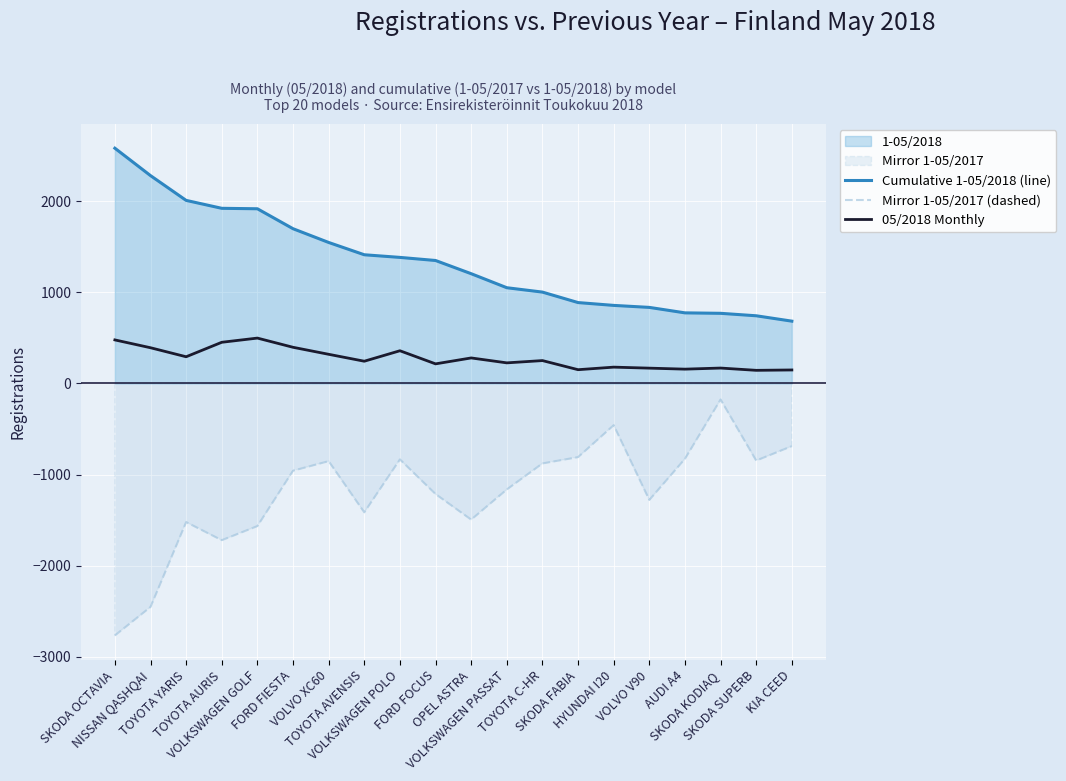

Which series has the widest spread of values?

Mirror 1-05/2017 (dashed)